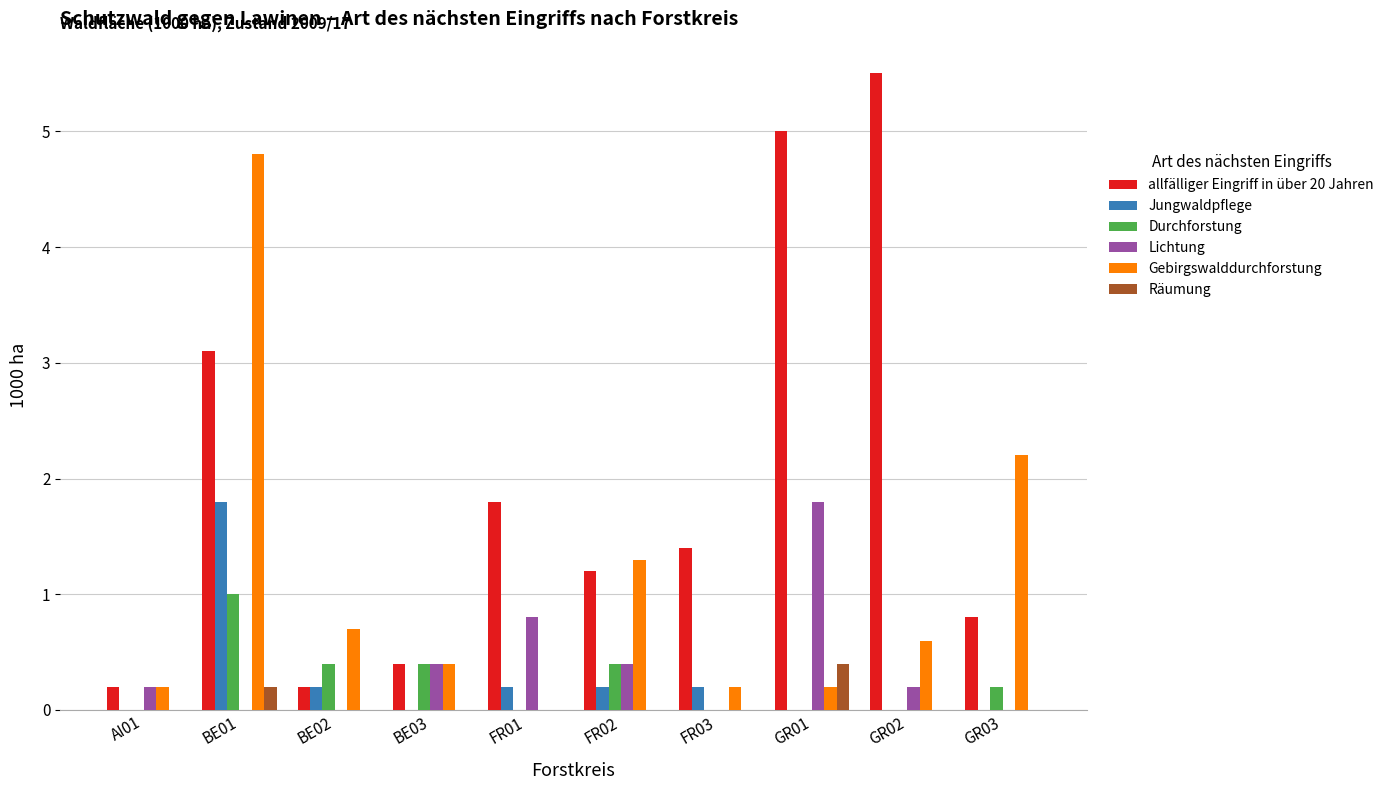

Where does the allfälliger Eingriff in über 20 Jahren series first go above 1?

BE01